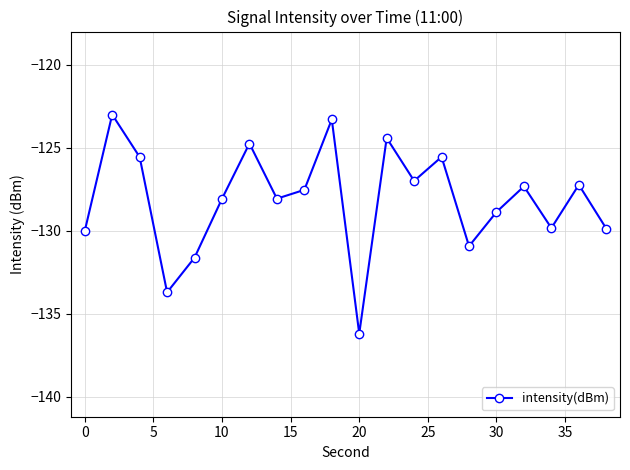

What is the difference between the maximum and minimum values?

13.2